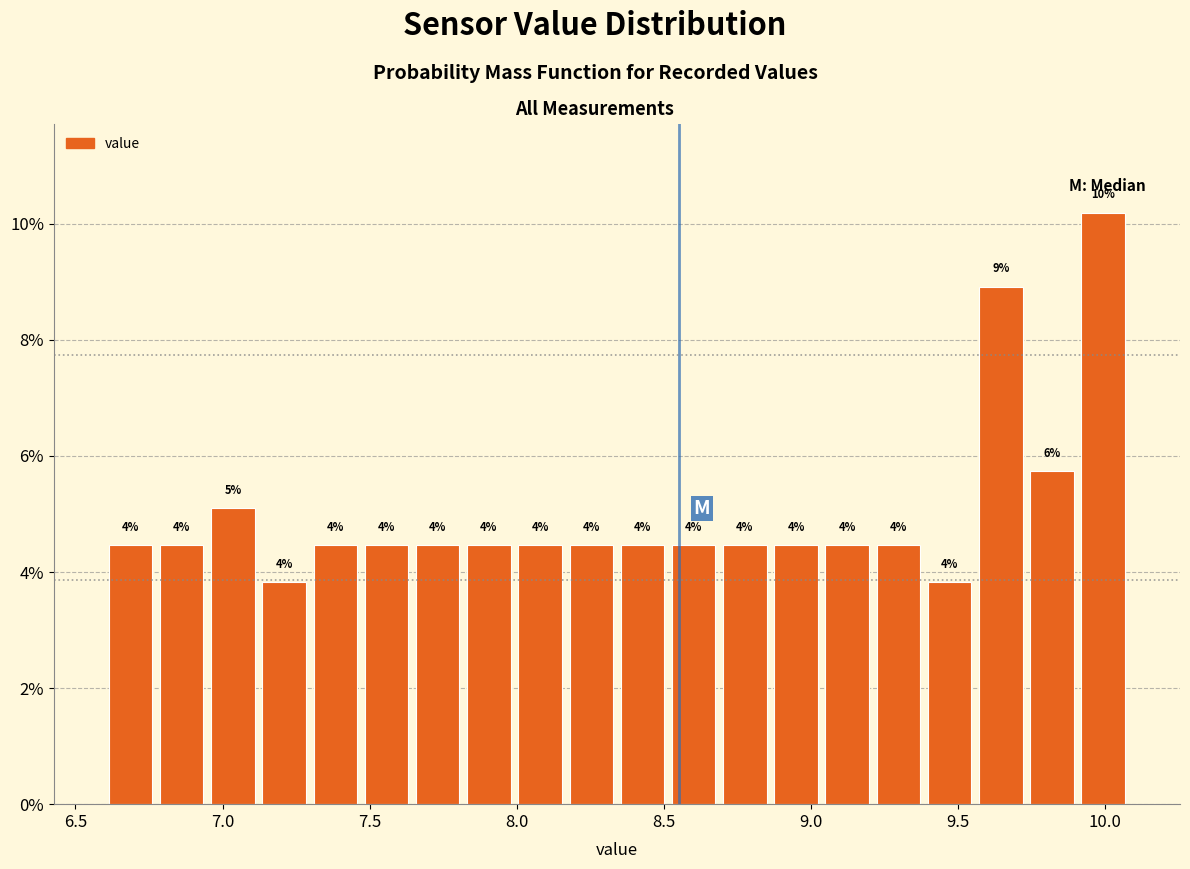

Around what value on the x-axis is the tallest bar? Give the approximate position of its centre, as read against the axis.

10.00